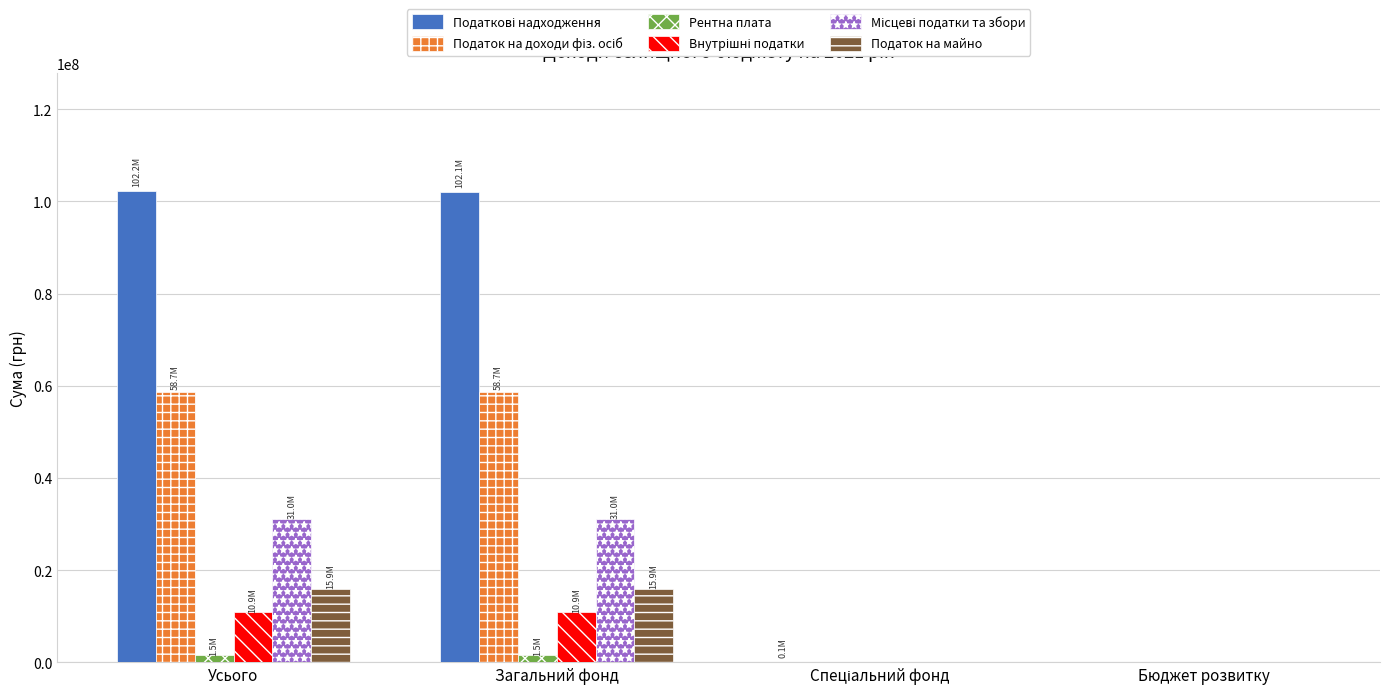

True or false: Податок на майно has a value of 15908196 at Загальний фонд.

True